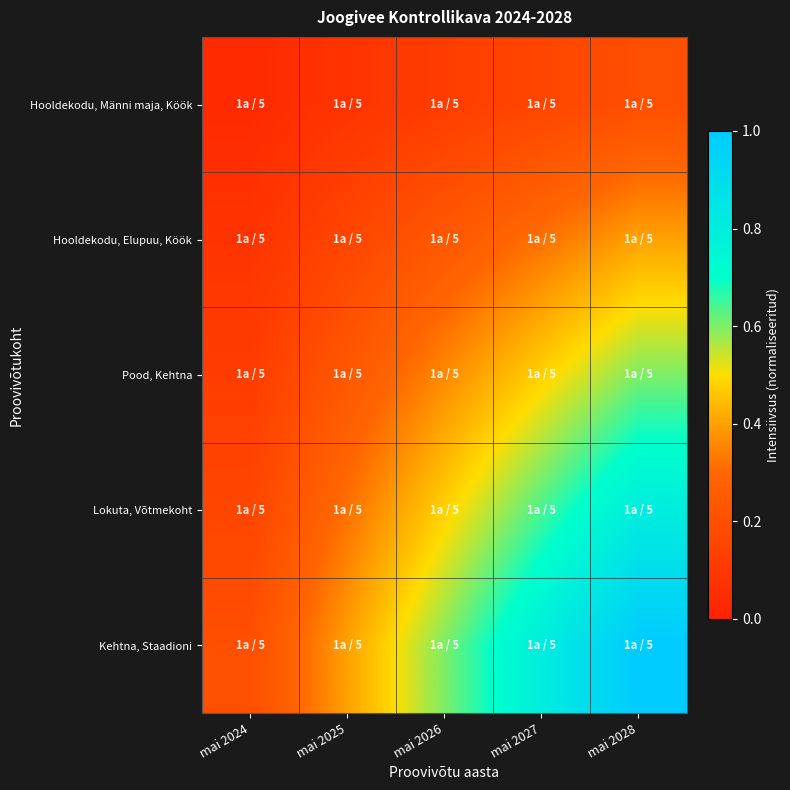

Which has a higher value, mai 2028 or mai 2026?

mai 2028